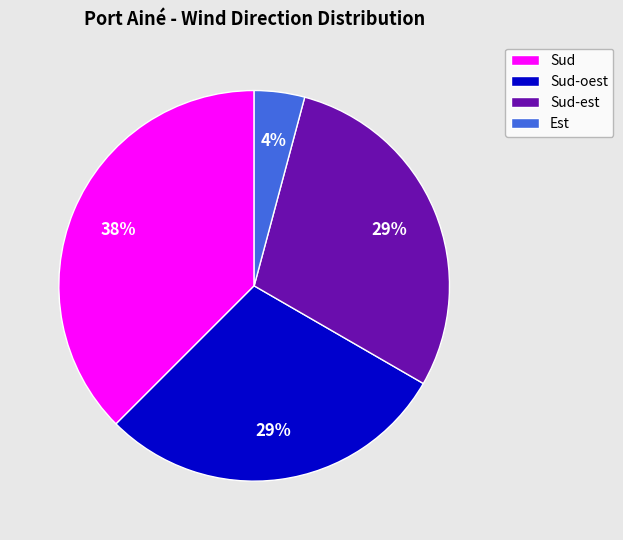

To the nearest percent, what is the combined percentage of Sud and Sud-est?

67%